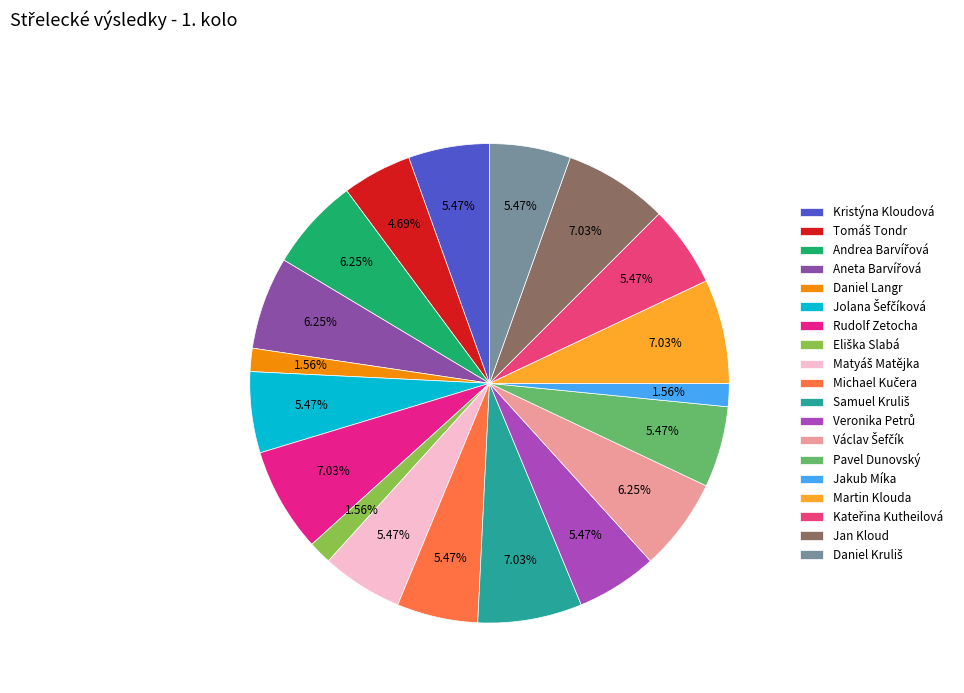

Is there any slice that represents more than half of the pie?

No